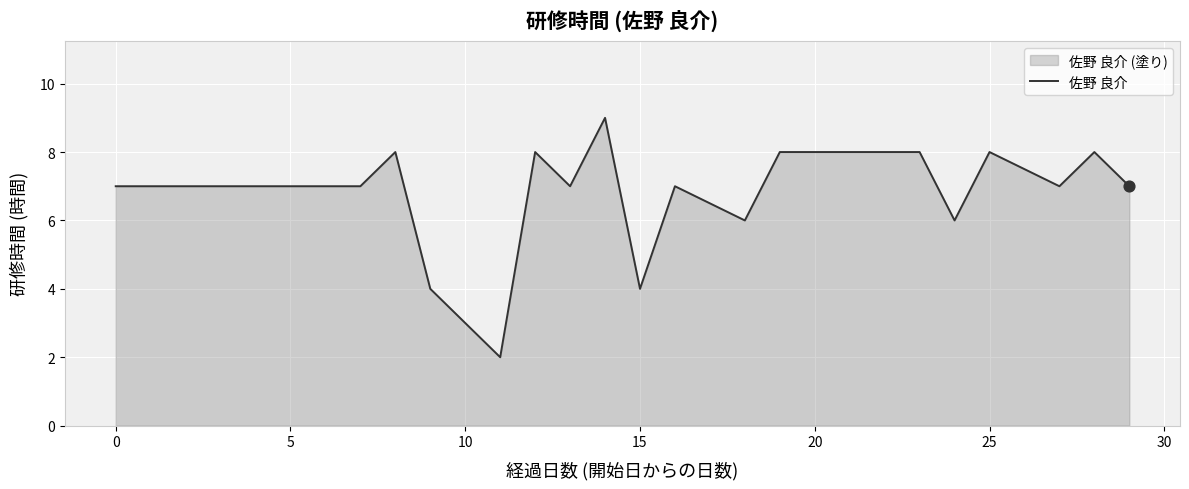

What is the difference between the maximum and minimum values?

7